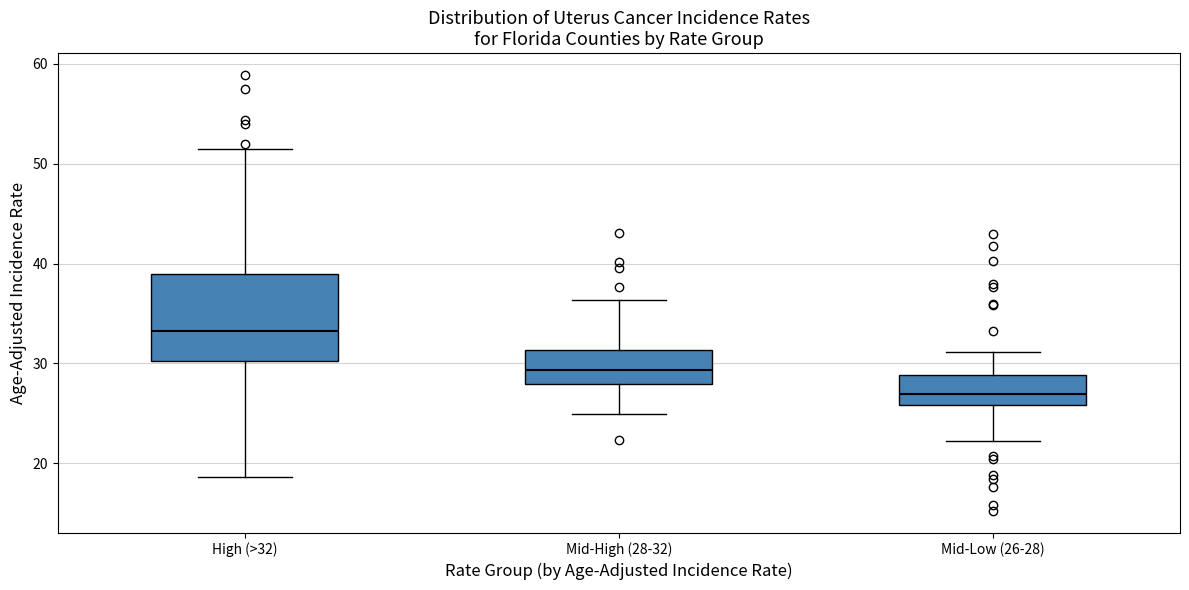

Reading left to right, read every box against the y-axis: the position of its median line, the range the box covers, and the ends of its whiskers. The values are not printed on the chart, so give them approximately, as read against the axis.

High (>32): median 33, box 30 to 39, whiskers 19 to 51
Mid-High (28-32): median 29, box 28 to 31, whiskers 25 to 36
Mid-Low (26-28): median 27, box 26 to 29, whiskers 22 to 31